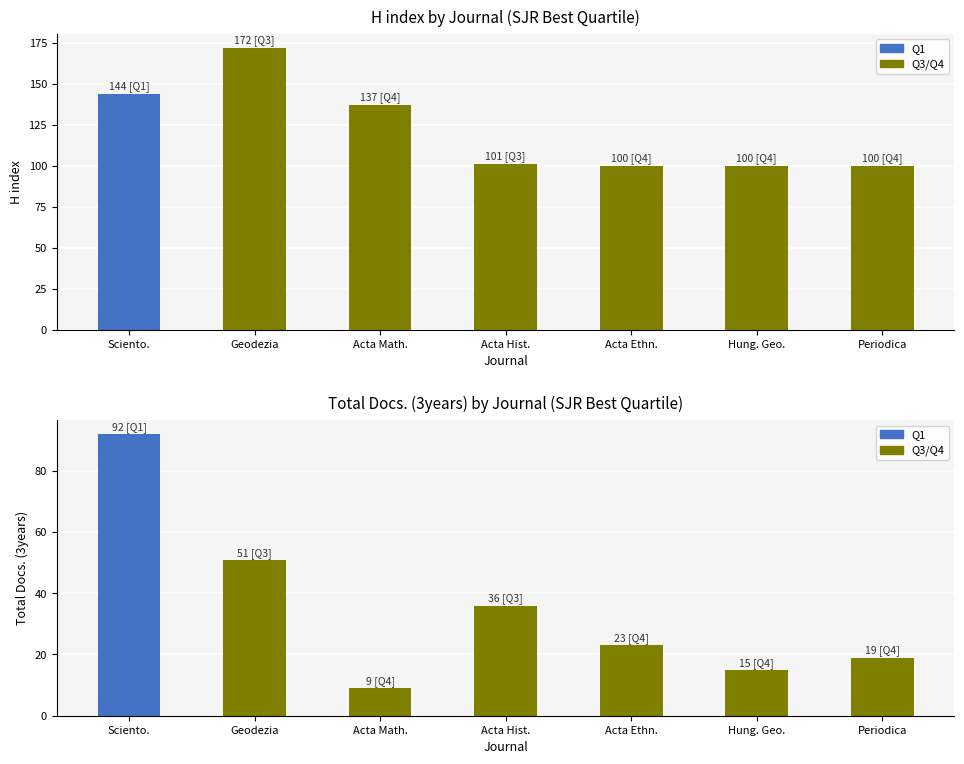

Reading left to right, list all the values displayed in this chart.

H index: Sciento.=144	Geodezia=172	Acta Math.=137	Acta Hist.=101	Acta Ethn.=100	Hung. Geo.=100	Periodica=100
Total Docs. (3years): Sciento.=92	Geodezia=51	Acta Math.=9	Acta Hist.=36	Acta Ethn.=23	Hung. Geo.=15	Periodica=19